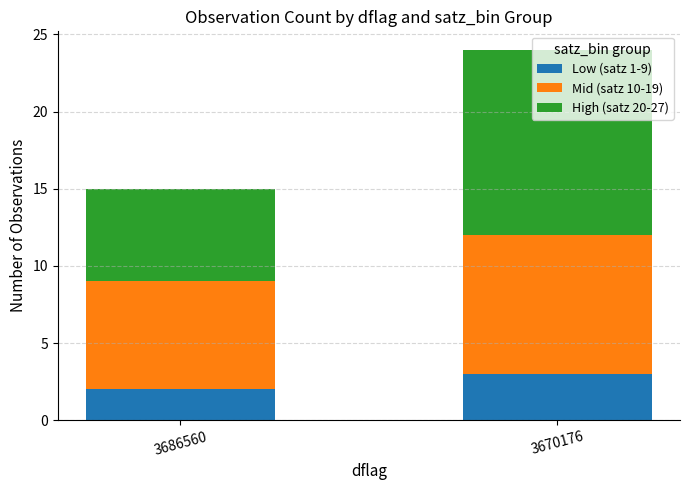

Which category has the highest value in the Low (satz 1-9) series?

3670176